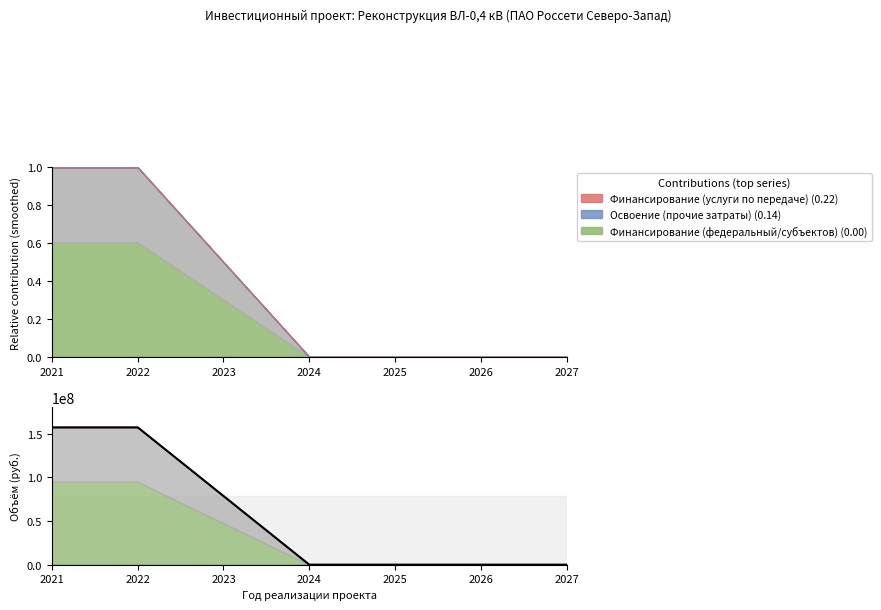

What is the value of the 2nd point from the left?

157549810.0